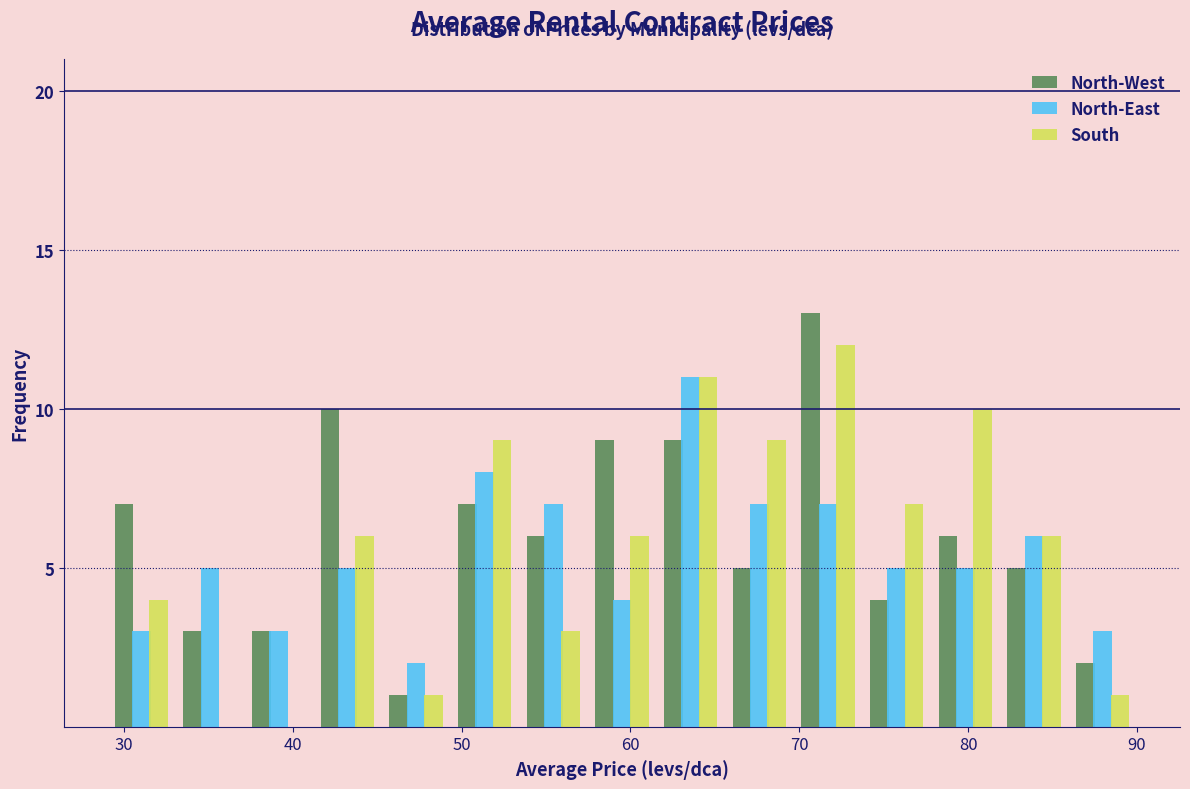

Reading left to right, transcribe this chart: for each range on the x-axis, give the height of each series' bar. Neither the bar edges nor the heights are printed on the chart, so give them approximately, as read against the axes.

29 to 33: North-West=7	North-East=3	South=4
33 to 37: North-West=3	North-East=5	South=0
37 to 41: North-West=3	North-East=3	South=0
41 to 45: North-West=10	North-East=5	South=6
45 to 49: North-West=1	North-East=2	South=1
49 to 53: North-West=7	North-East=8	South=9
53 to 57: North-West=6	North-East=7	South=3
57 to 62: North-West=9	North-East=4	South=6
62 to 66: North-West=9	North-East=11	South=11
66 to 70: North-West=5	North-East=7	South=9
70 to 74: North-West=13	North-East=7	South=12
74 to 78: North-West=4	North-East=5	South=7
78 to 82: North-West=6	North-East=5	South=10
82 to 86: North-West=5	North-East=6	South=6
86 to 90: North-West=2	North-East=3	South=1